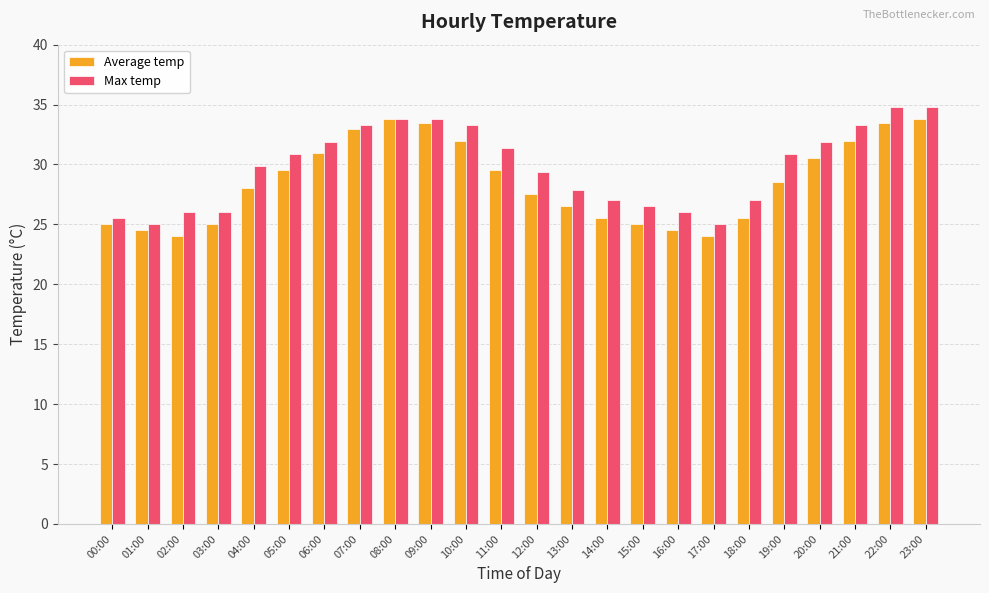

At 15:00, list the series in order from largest to smallest.

Max temp, Average temp